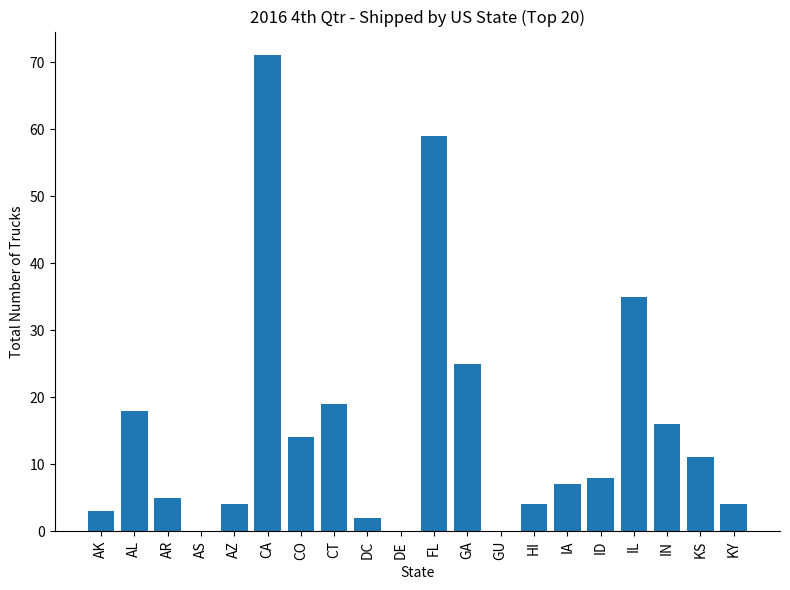

What is the change in value from DE to IL?

+35